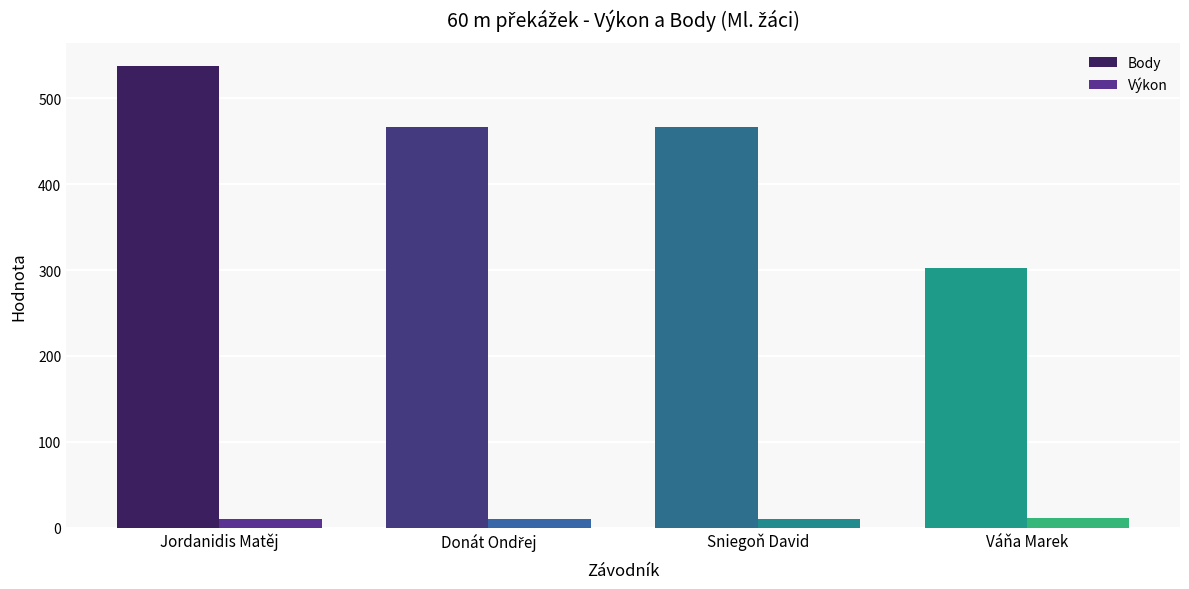

List the series in order of their peak value, lowest first.

Výkon, Body